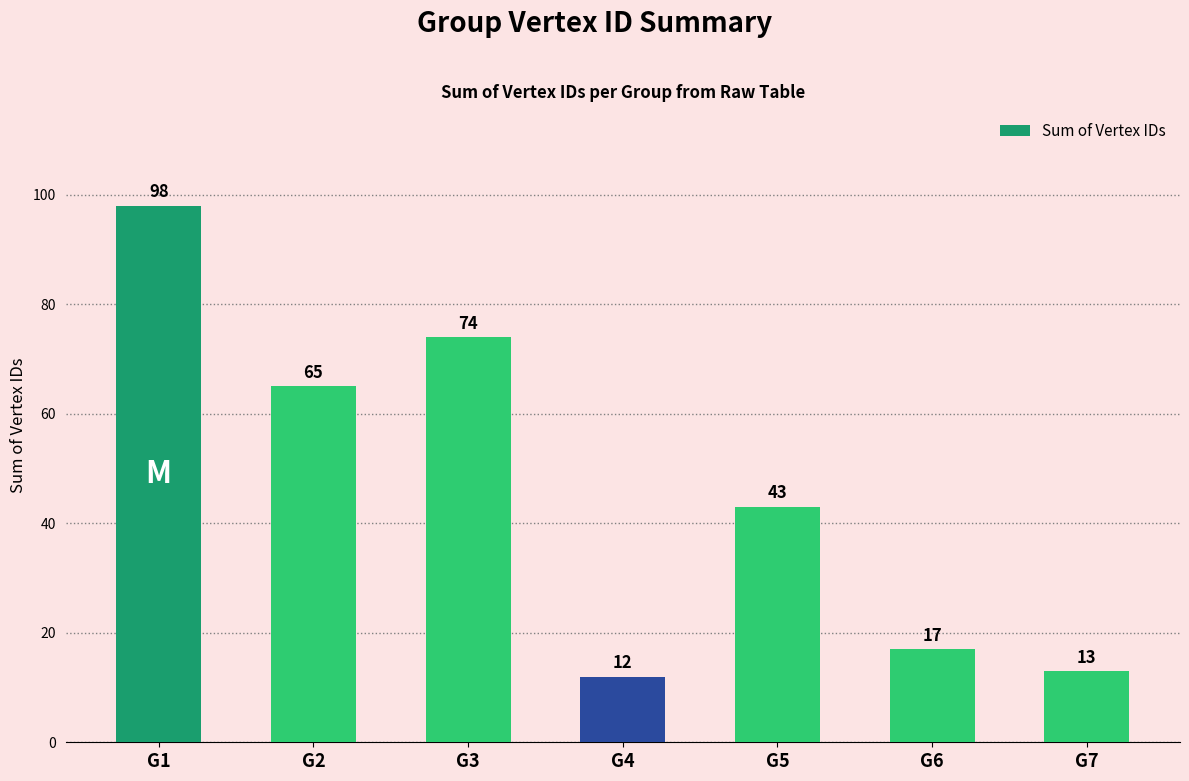

Count the number of categories in the chart.

7